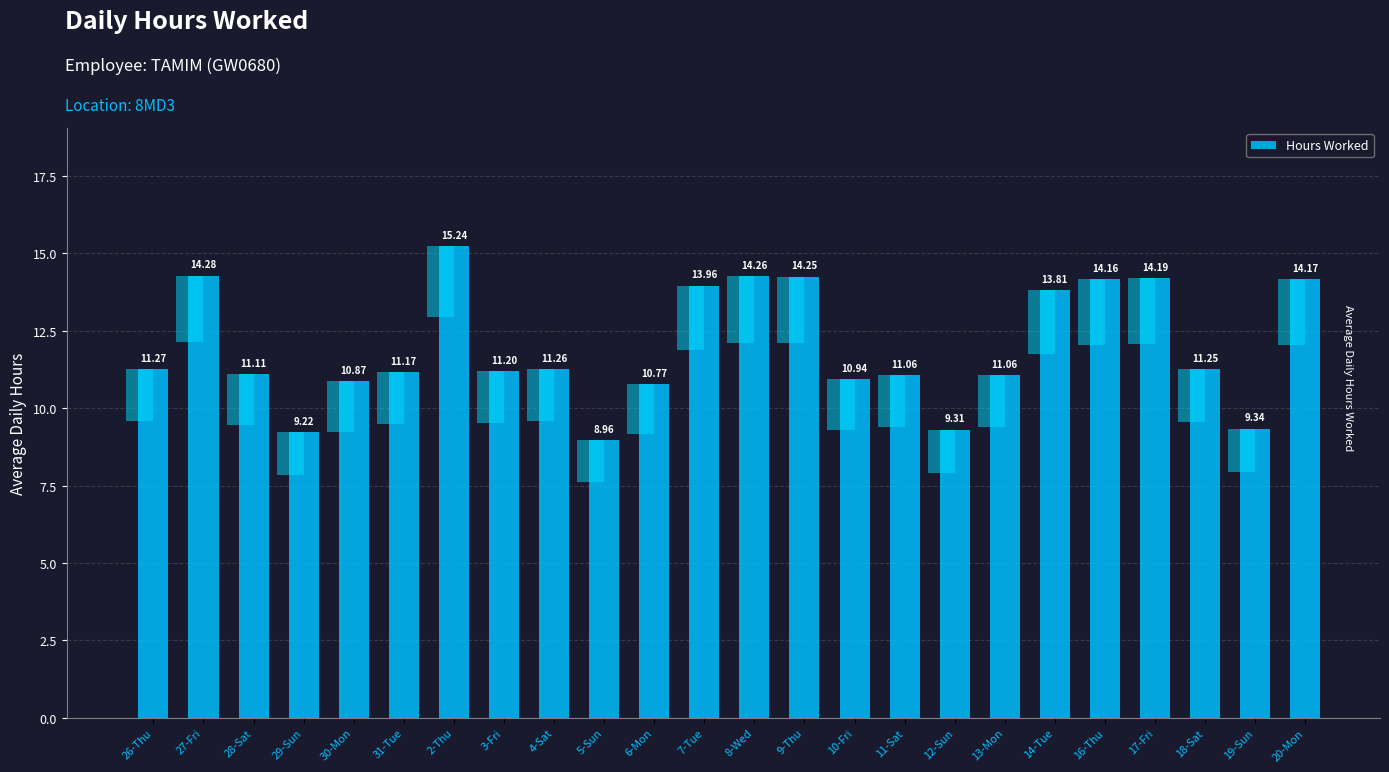

Between 7-Tue and 6-Mon, which is larger?

7-Tue